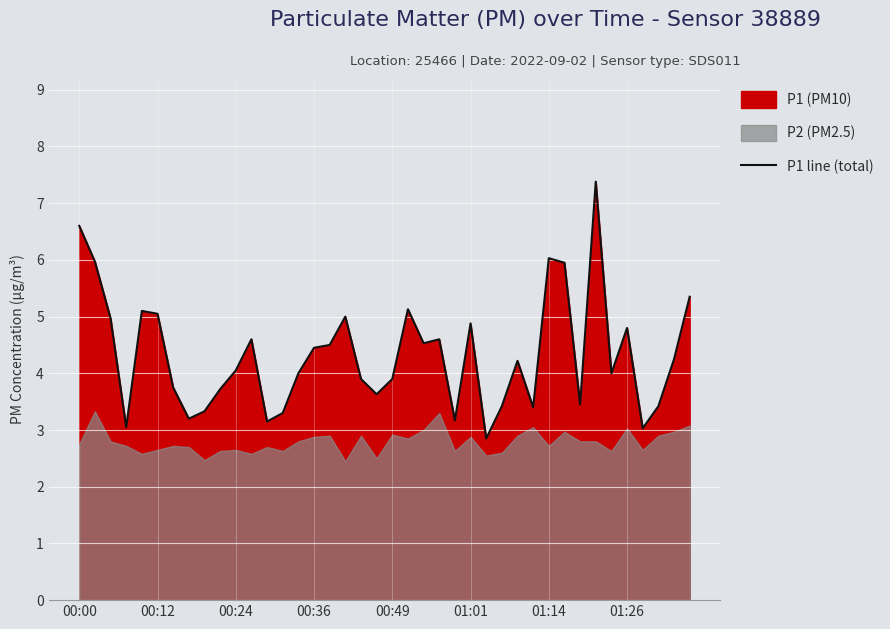

Between 24 and 37, which is larger?

37